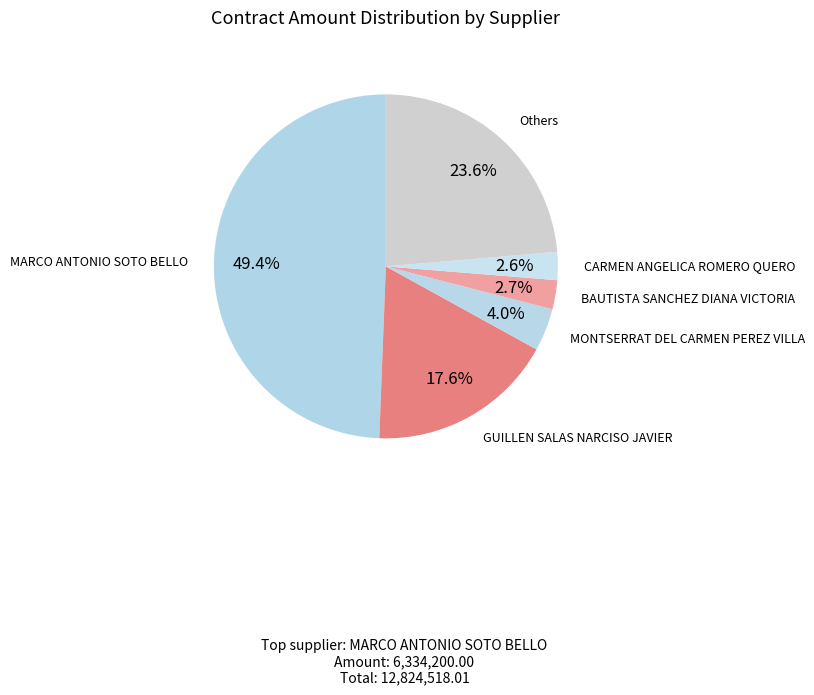

Which category has the biggest portion of the pie?

MARCO ANTONIO SOTO BELLO